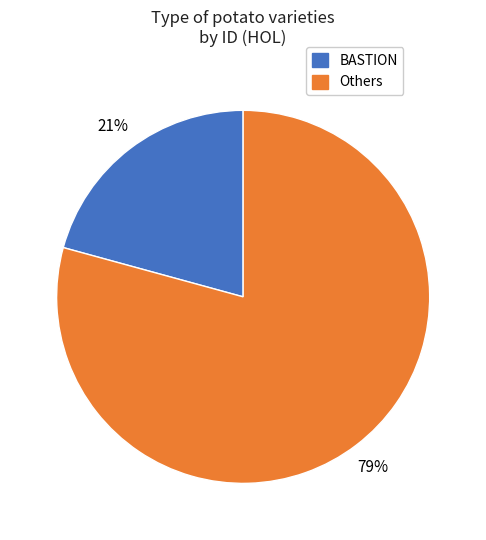

Does any single category account for the majority?

Yes